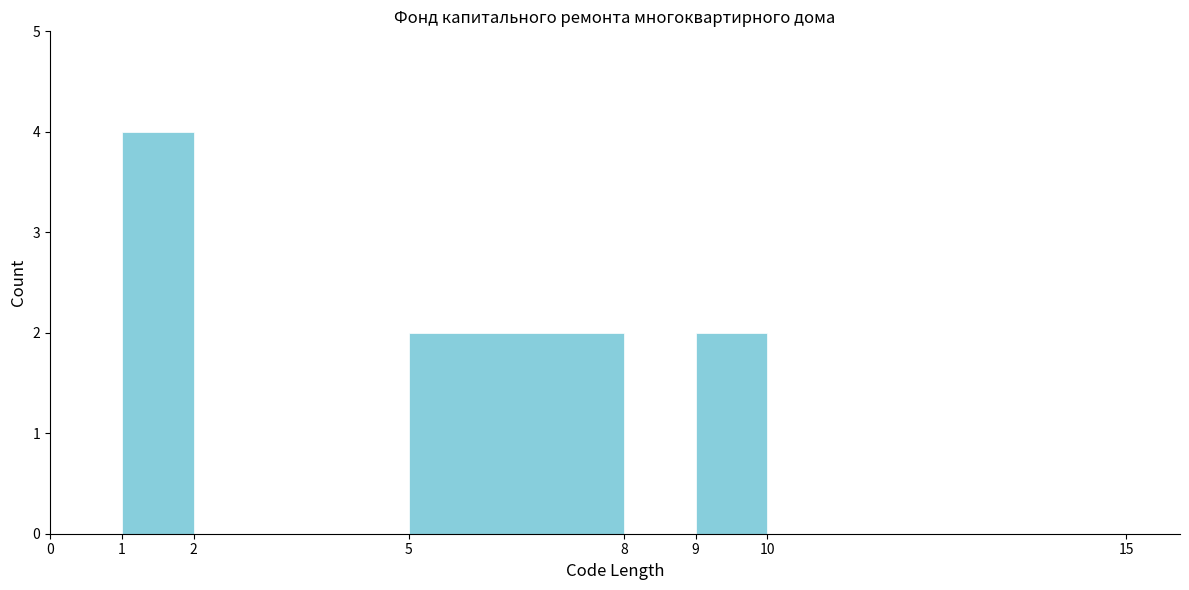

Reading left to right, list every bar in this chart as the range it spans on the x-axis followed by its height. The values are not printed on the chart, so give them approximately, as read against the axis.

0 to 1: 0
1 to 2: 4
2 to 5: 0
5 to 8: 2
8 to 9: 0
9 to 10: 2
10 to 15: 0